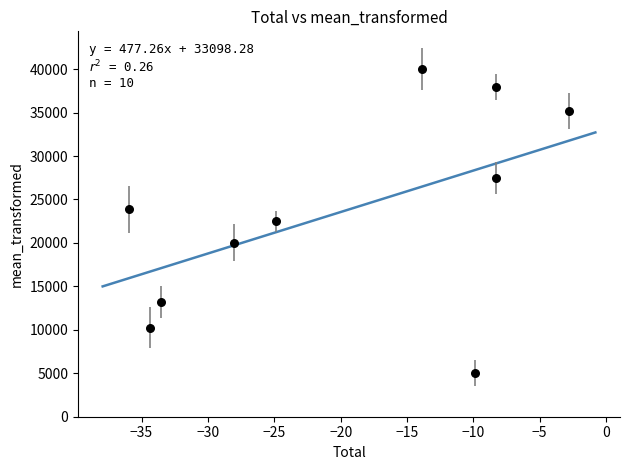

What is the range of Y values (max minus min)?

35000.0